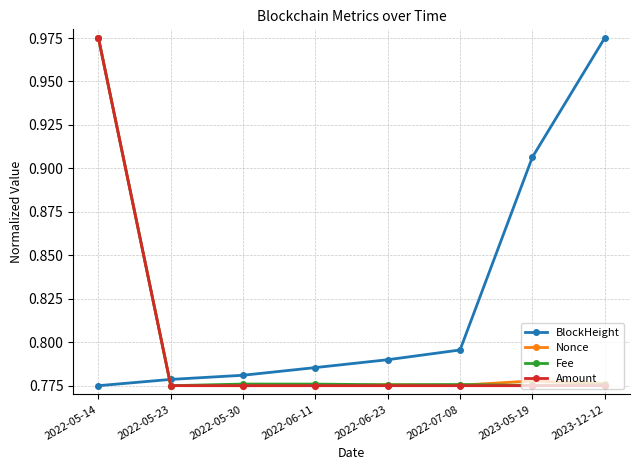

How many series are shown in this chart?

4